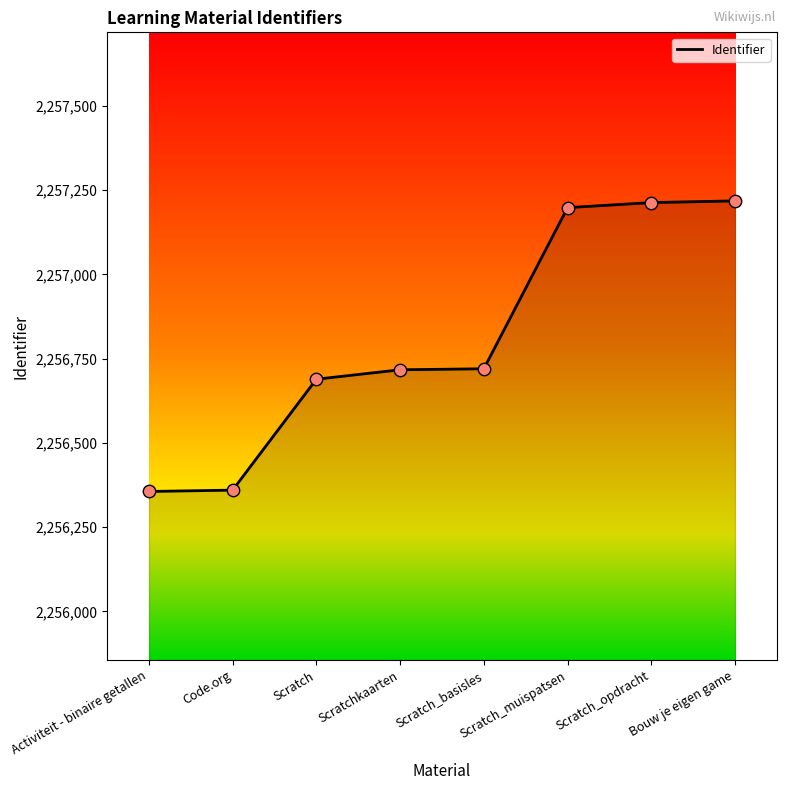

What is the ratio of the value at Scratchkaarten to the value at Activiteit - binaire getallen?

1.0